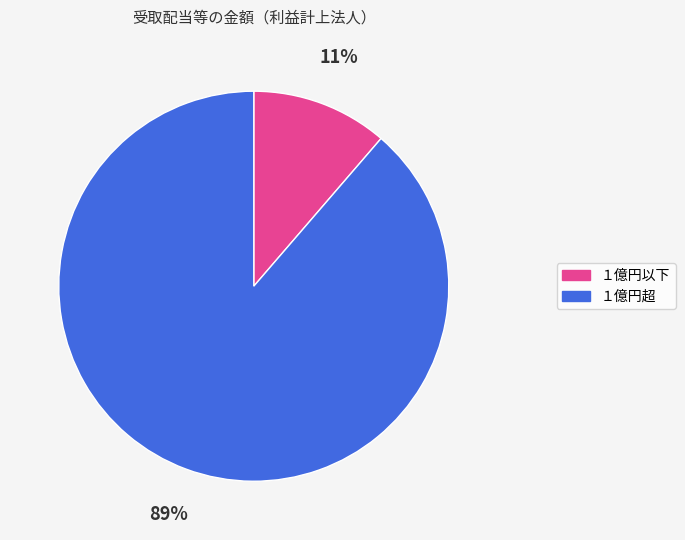

Which has a higher value, １億円超 or １億円以下?

１億円超